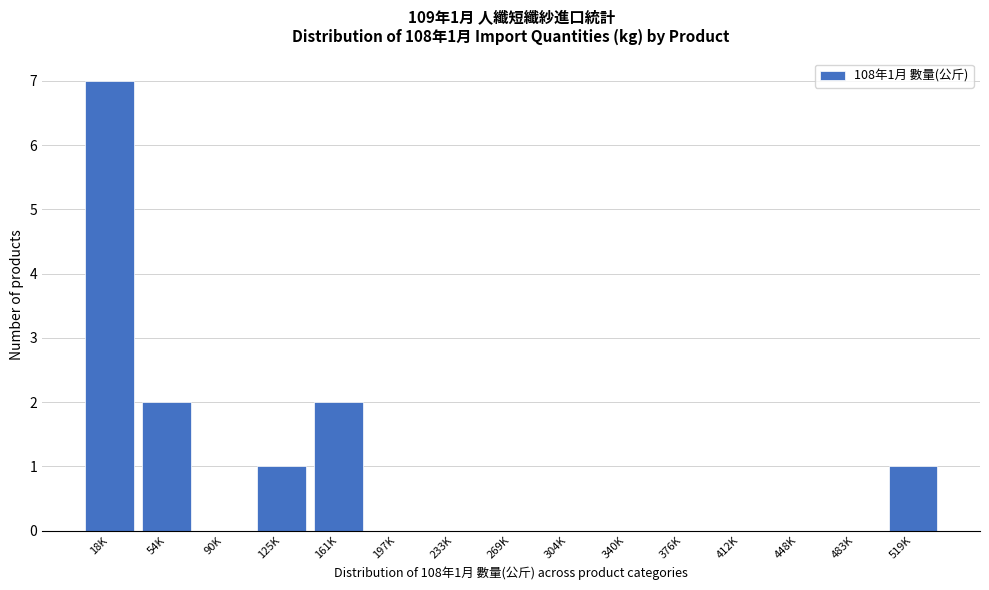

Reading right to left, list all the values displayed in this chart.

519K=1	483K=0	448K=0	412K=0	376K=0	340K=0	304K=0	269K=0	233K=0	197K=0	161K=2	125K=1	90K=0	54K=2	18K=7